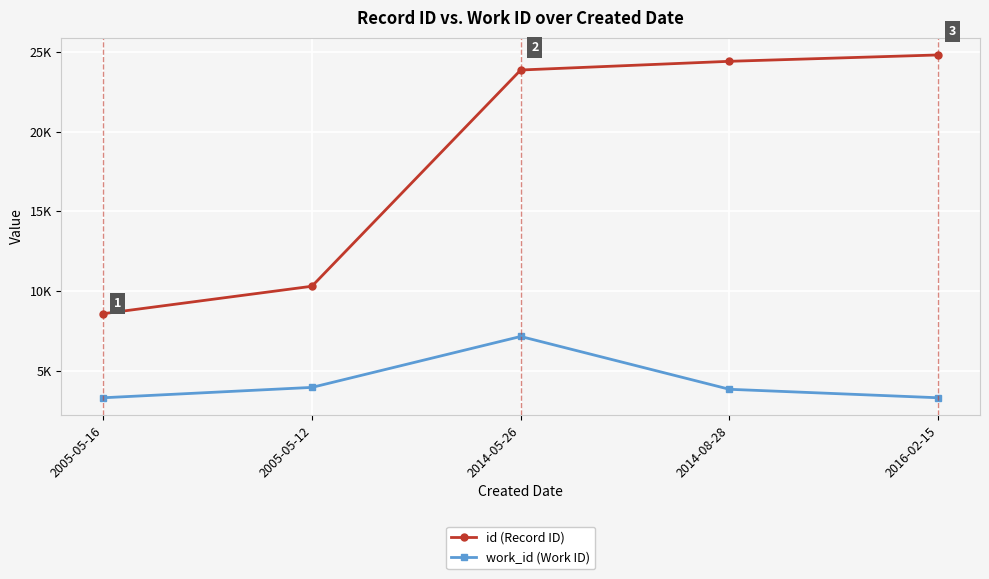

Is this an area chart (filled region under the line)?

No